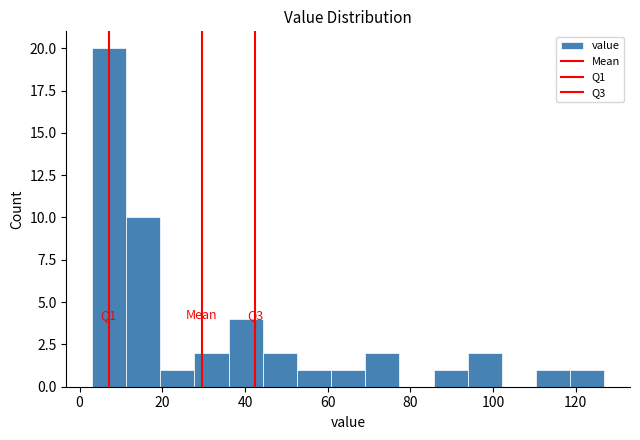

Over which range of the x-axis is the bar tallest?

4 to 12